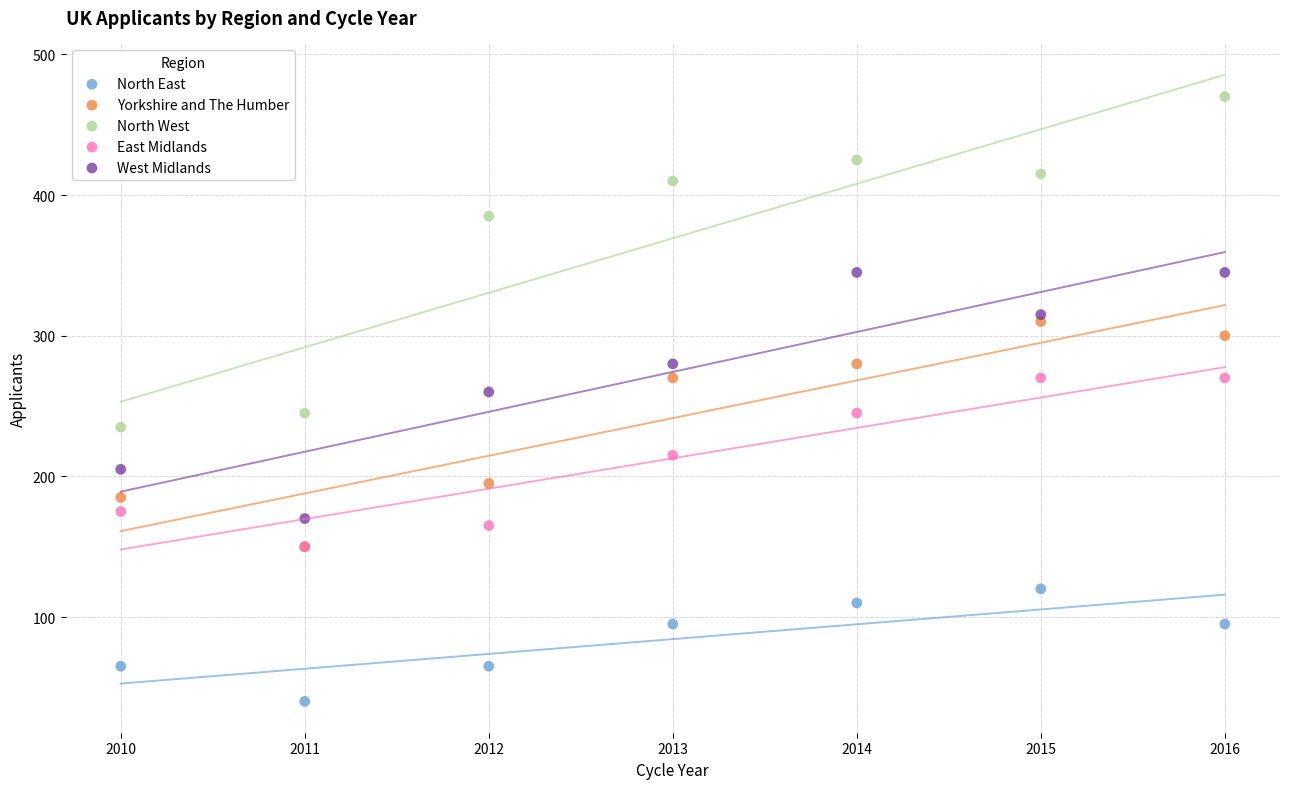

Across all series, what Y value is closest to 255?

260